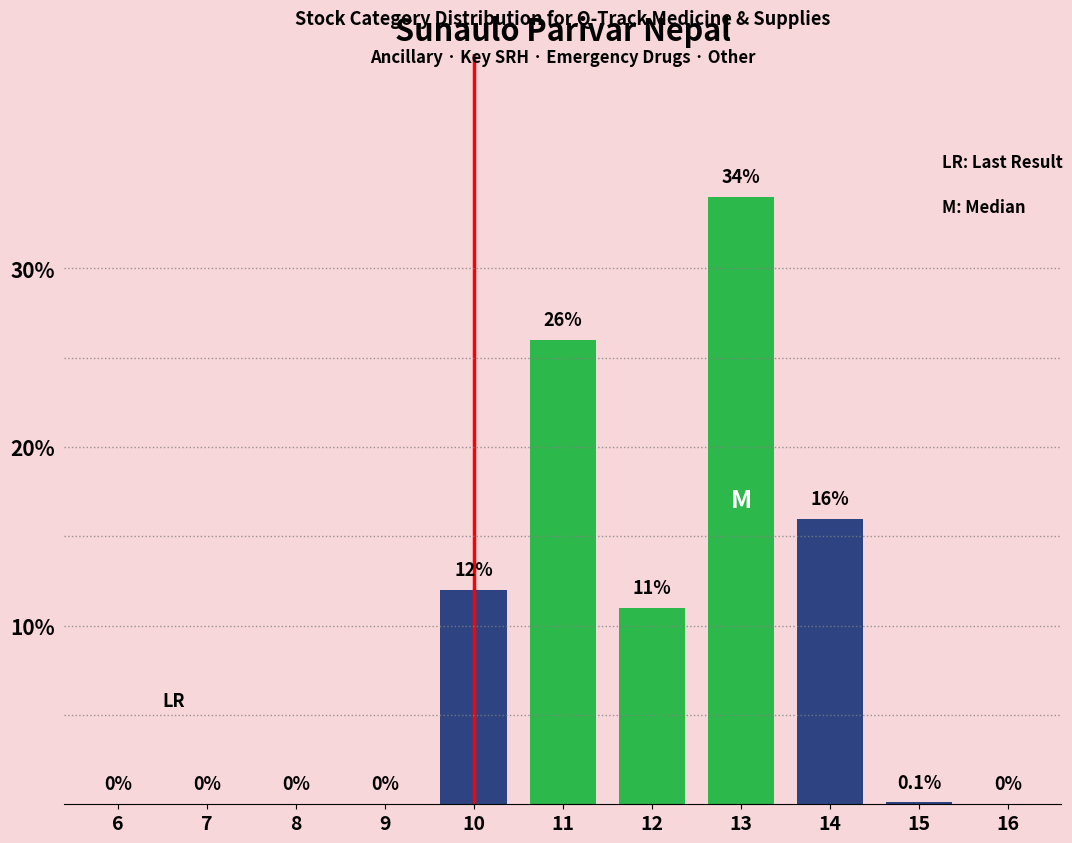

Reading left to right, what are all the values shown in this chart?

6=0.0	7=0.0	8=0.0	9=0.0	10=12.0	11=26.0	12=11.0	13=34.0	14=16.0	15=0.1	16=0.0